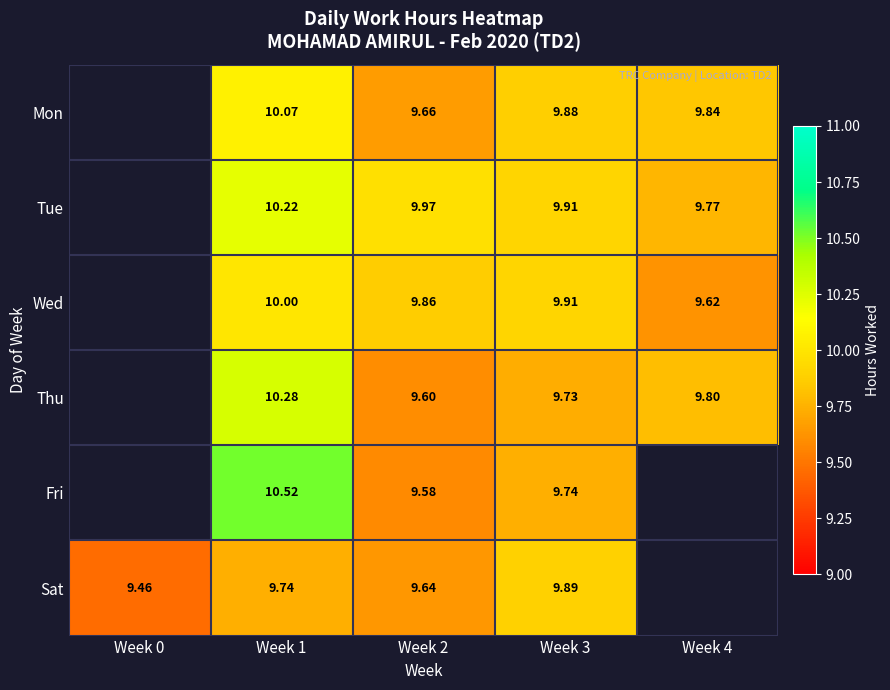

Between Week 3 and Week 2, which is larger?

Week 3